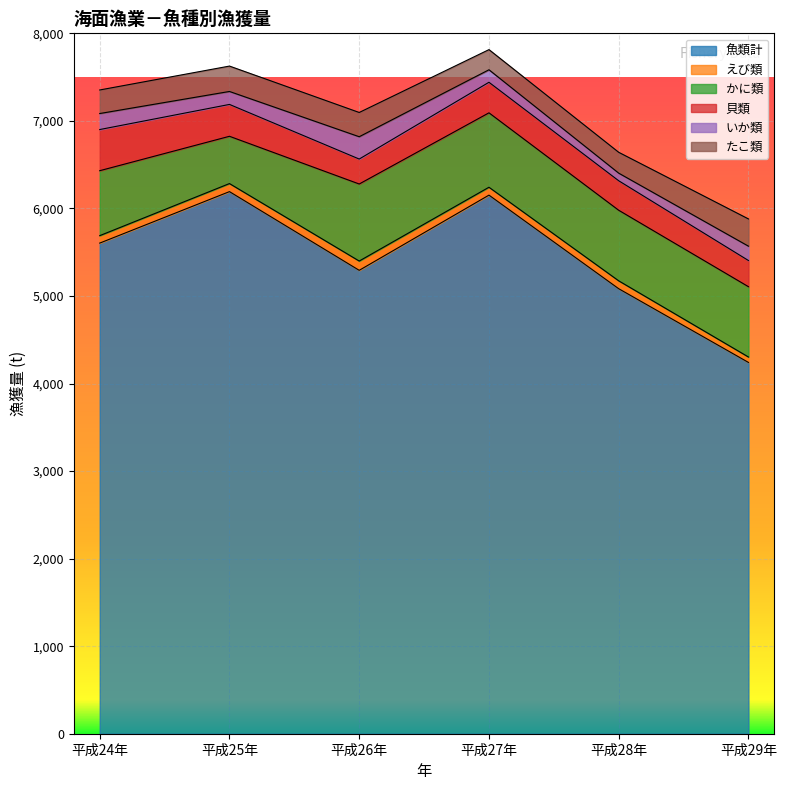

Where does the 魚類計 series first go above 5604?

平成25年